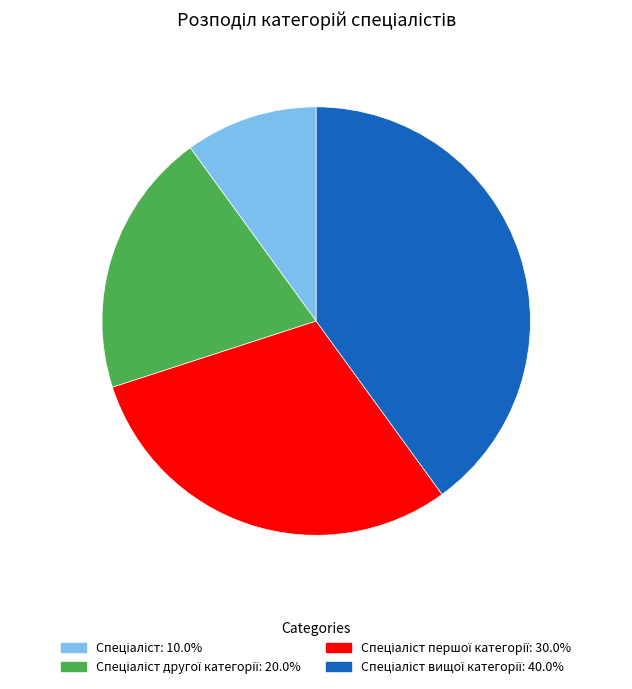

Does any single category account for the majority?

No